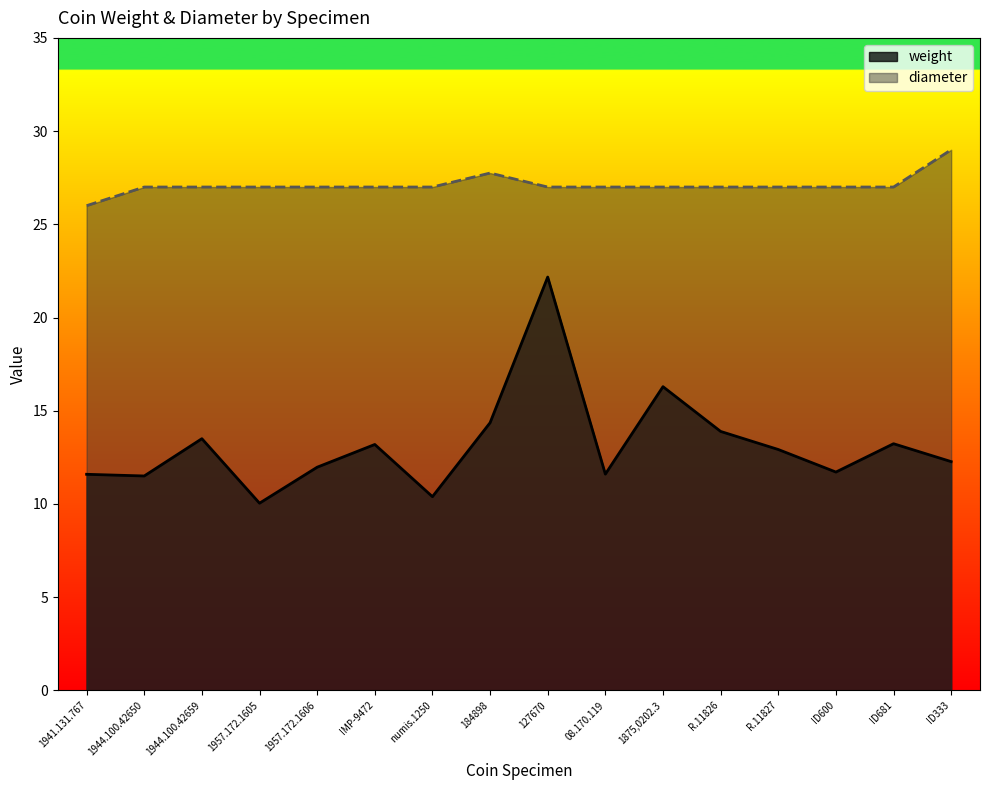

What is the total value across all series at numis.1250?

37.4